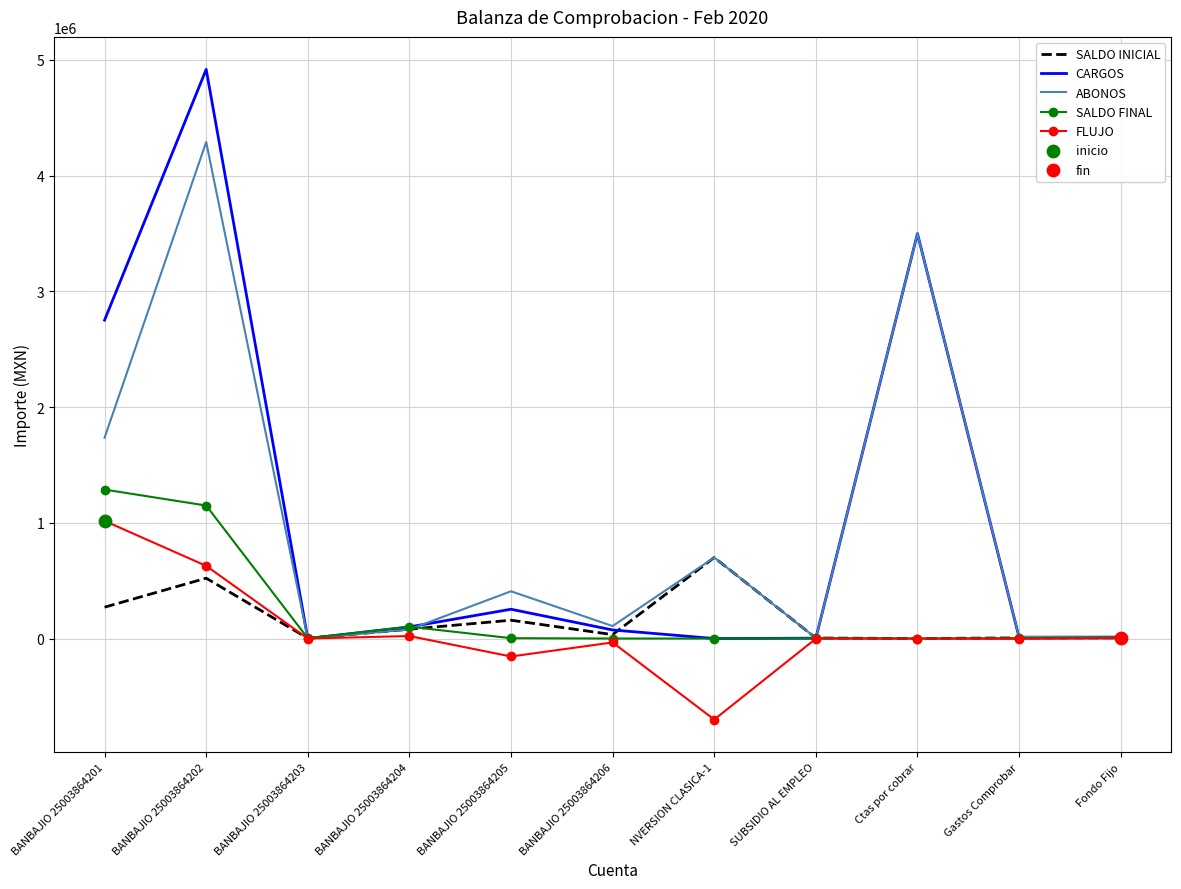

Which series has the widest spread of values?

CARGOS